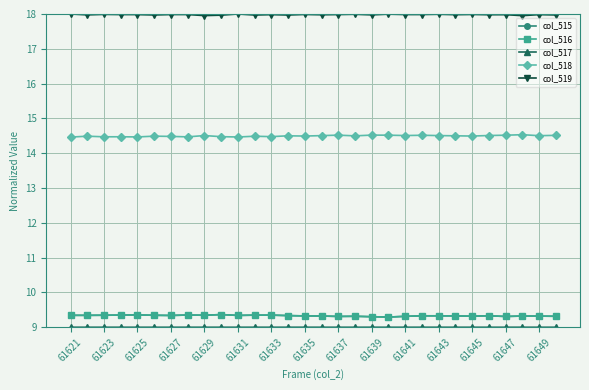

What is the value of the col_516 point at the 5th from the left?

9.4